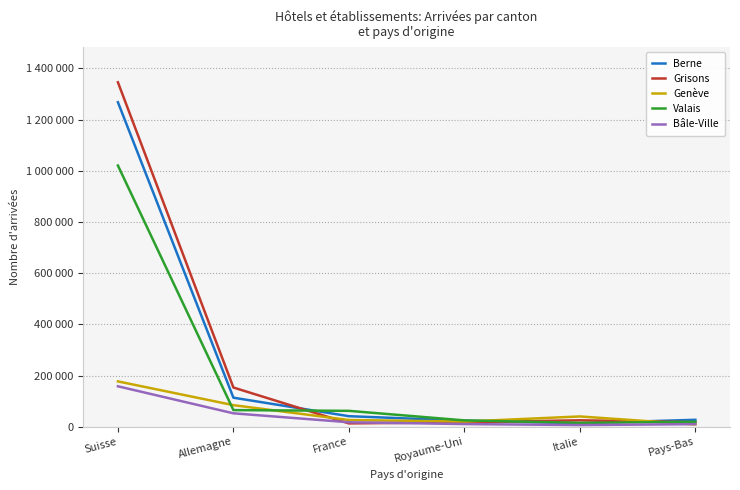

How many times do Grisons and Bâle-Ville cross each other?

2